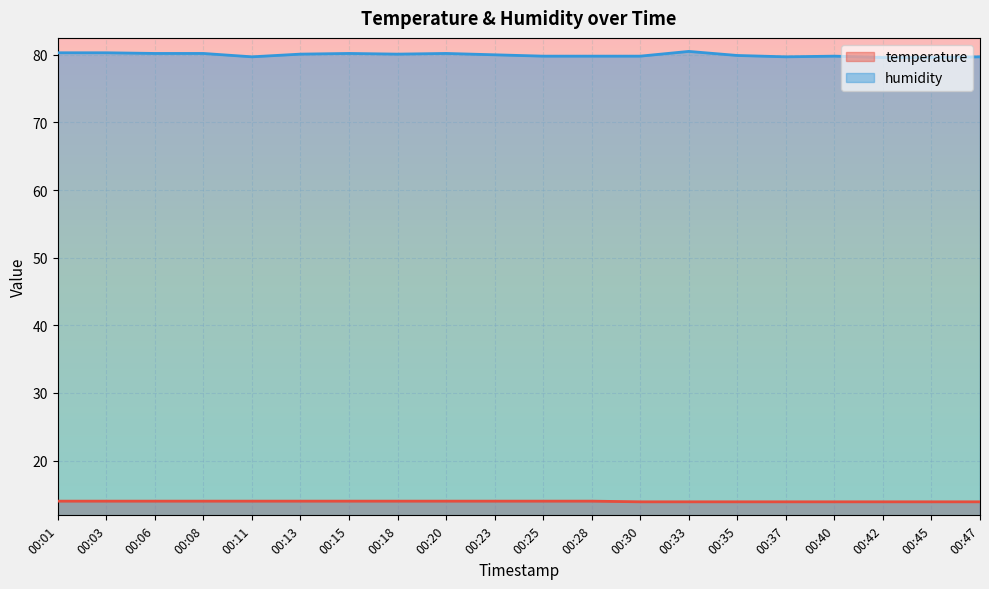

How many temperature values are between 13 and 14?

20